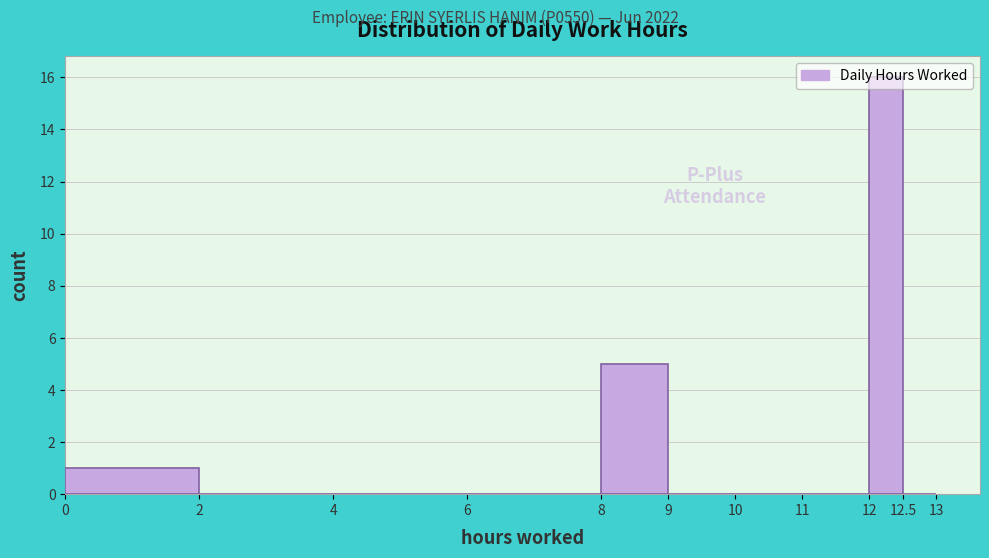

What is the height of the bar covering 8 to 9 on the x-axis? The values are not printed on the chart, so give them approximately, as read against the axis.

5